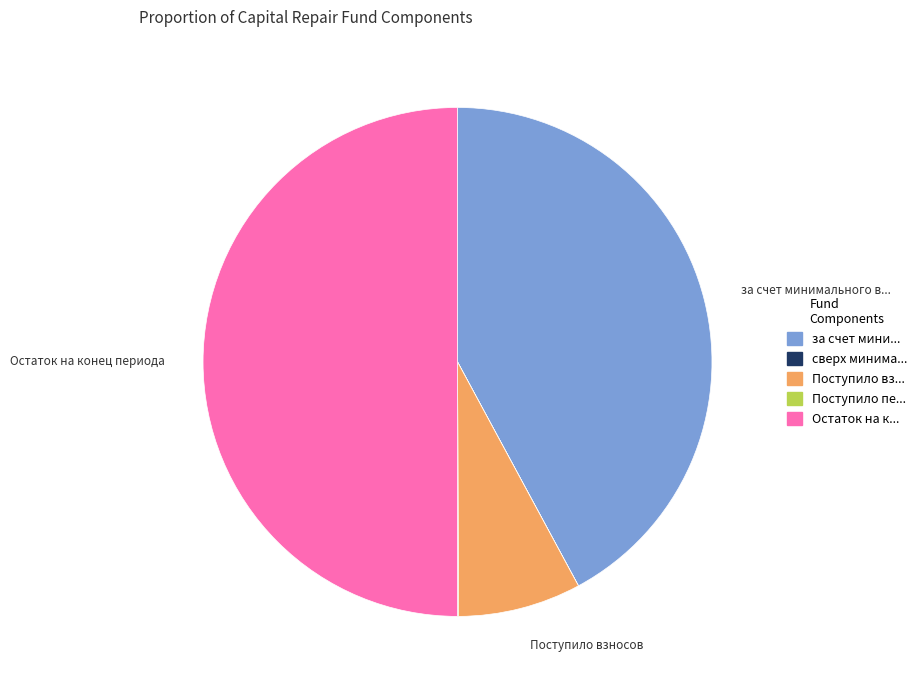

To the nearest percent, what is the difference between the largest and smallest slice percentages?

50%